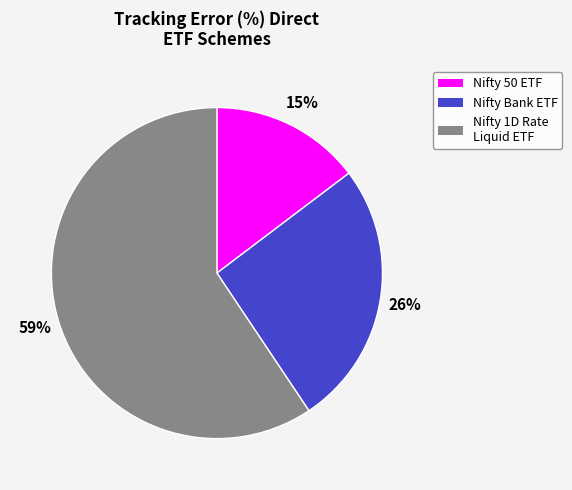

Does any single category account for the majority?

Yes